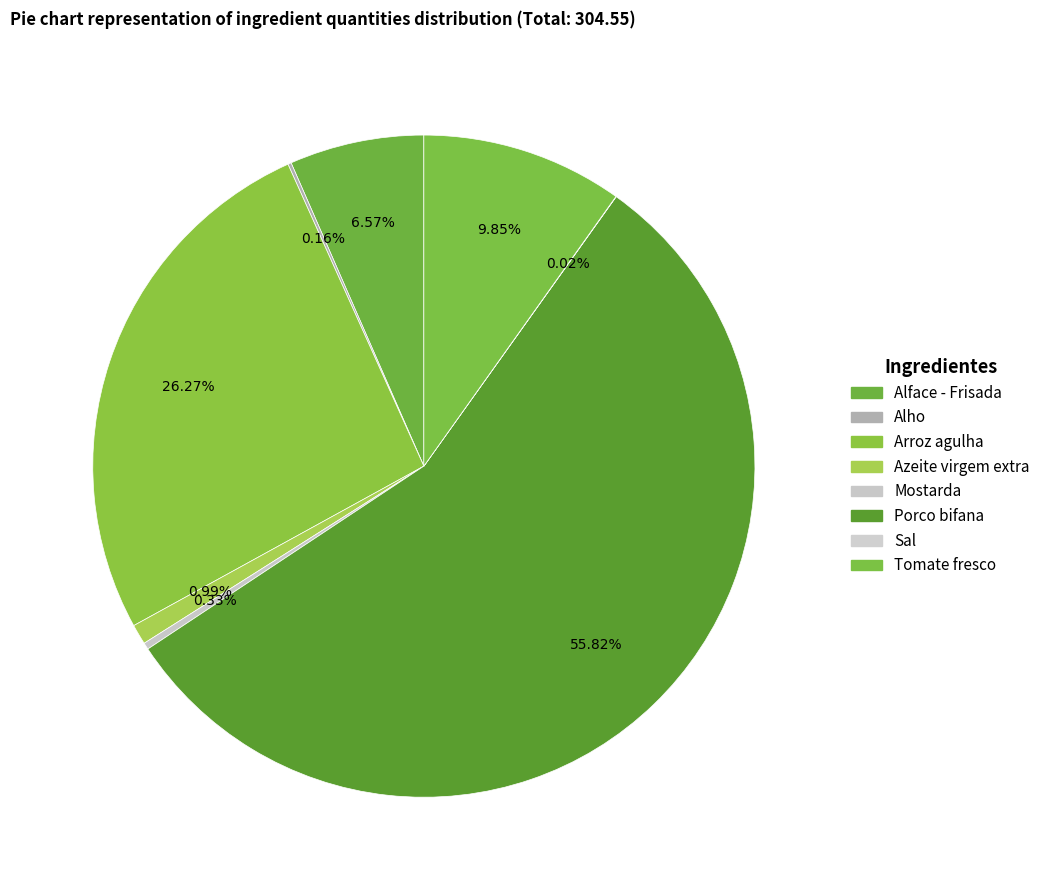

Count the number of slices in the pie.

8